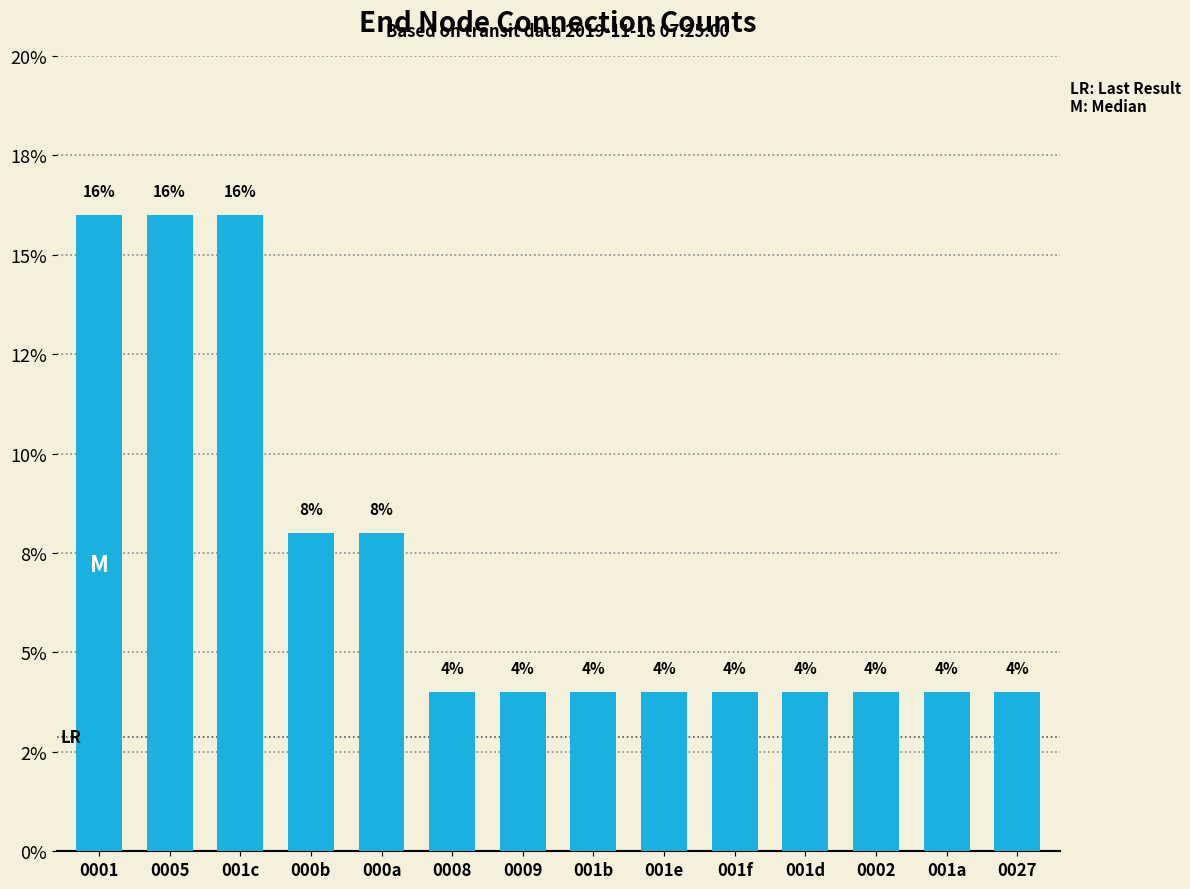

Are the bars horizontal?

No